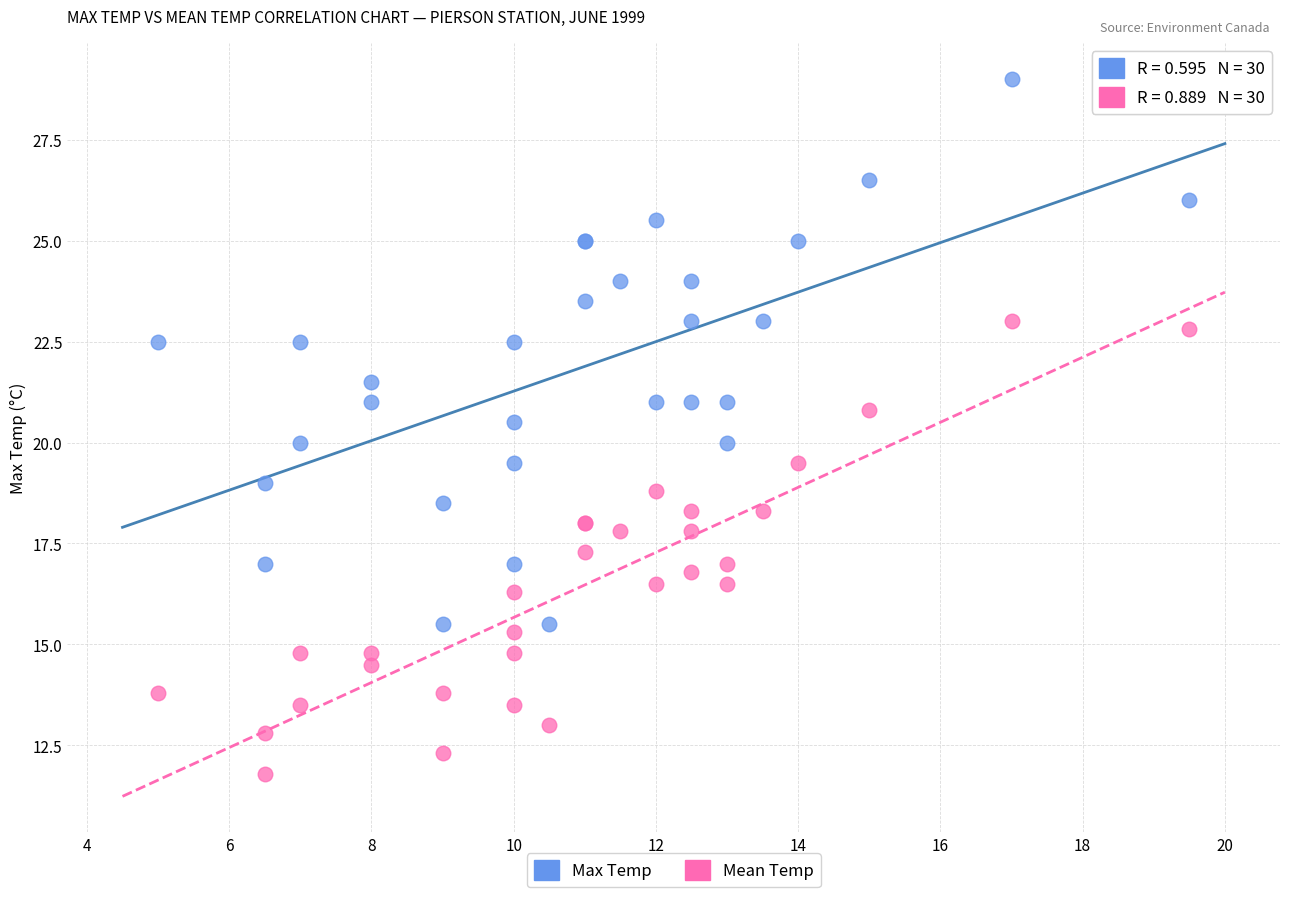

Which series has the widest spread of Y values?

Max Temp